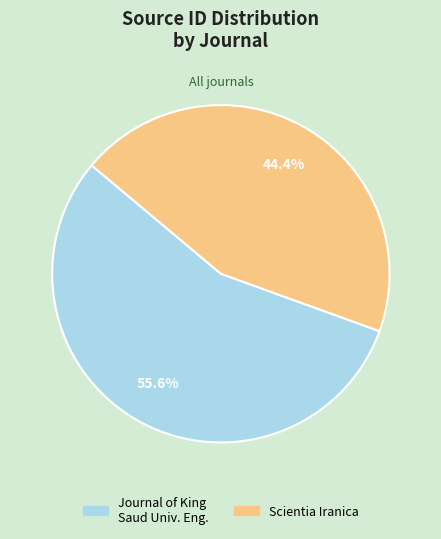

Is there any slice that represents more than half of the pie?

Yes